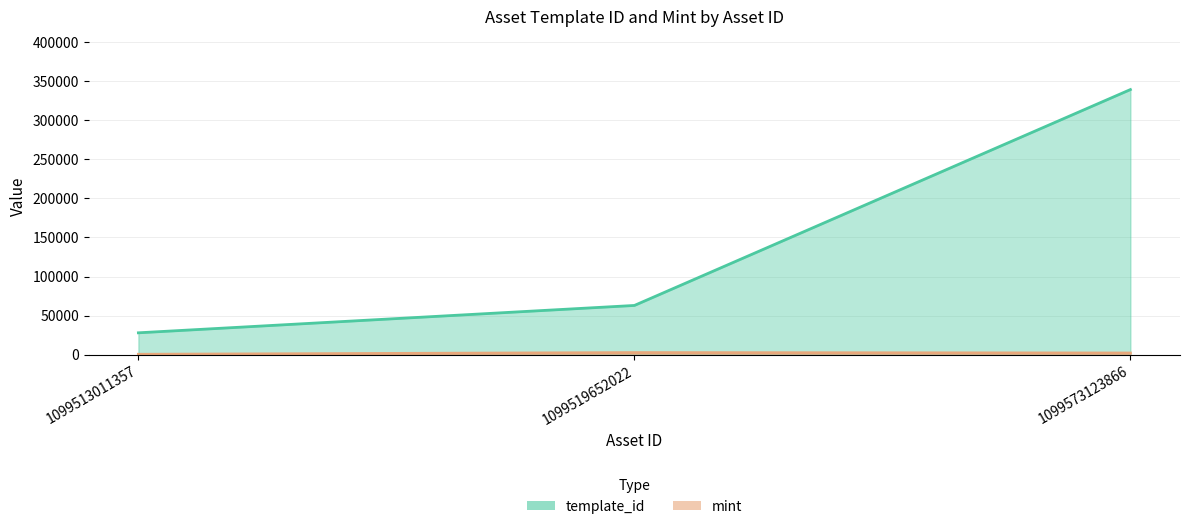

What is the average value of the template_id series?

143389